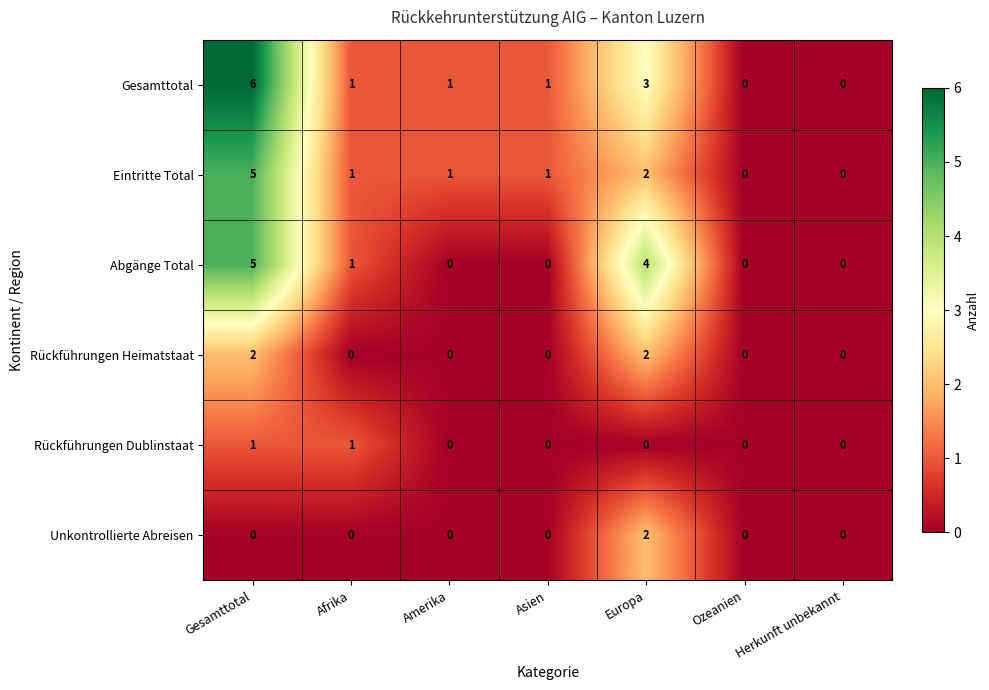

How many values in Rückführungen Heimatstaat are above zero?

2